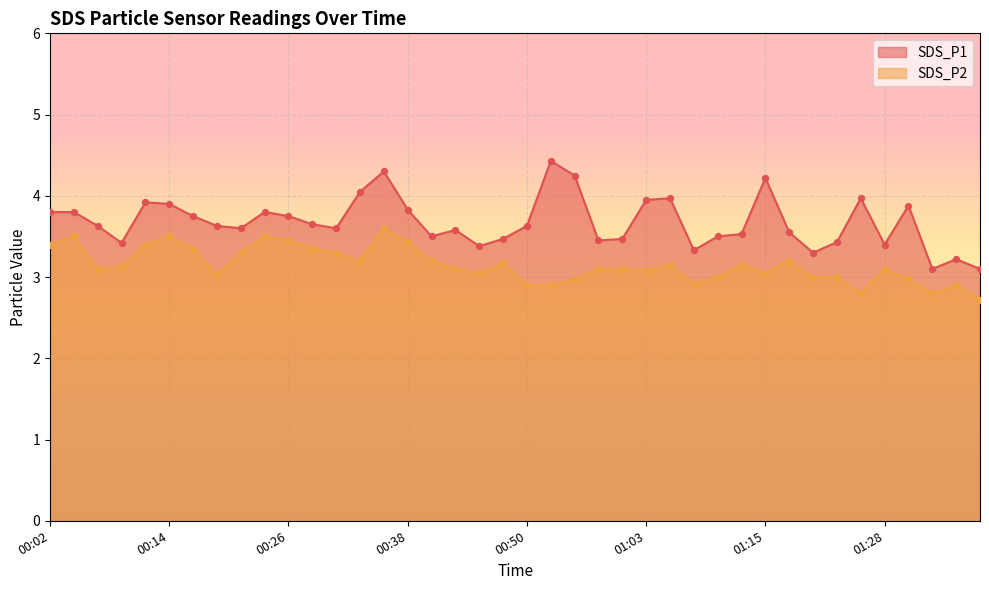

At how many categories does at least one series exceed 4?

5